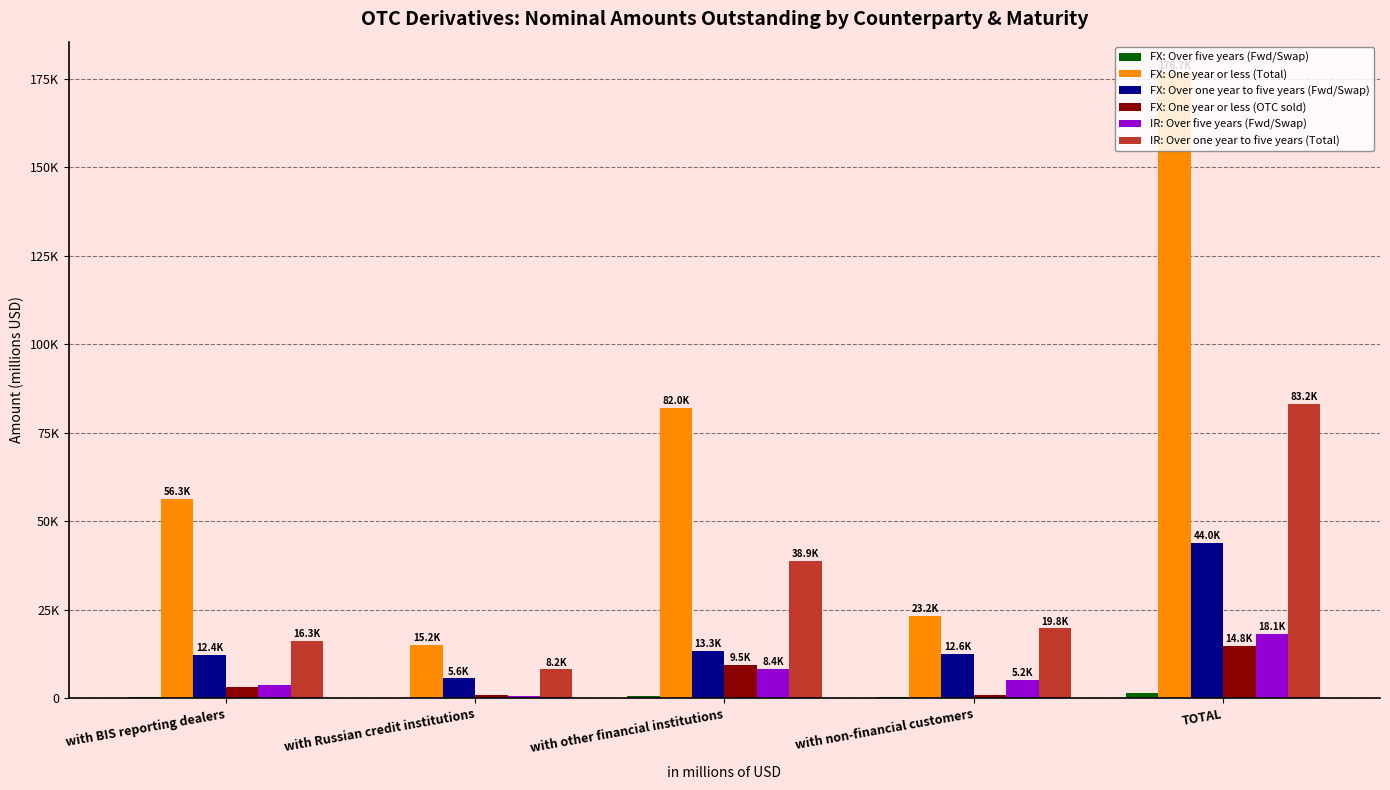

The value of IR: Over five years (Fwd/Swap) at with Russian credit institutions is 972.1. True or false?

False